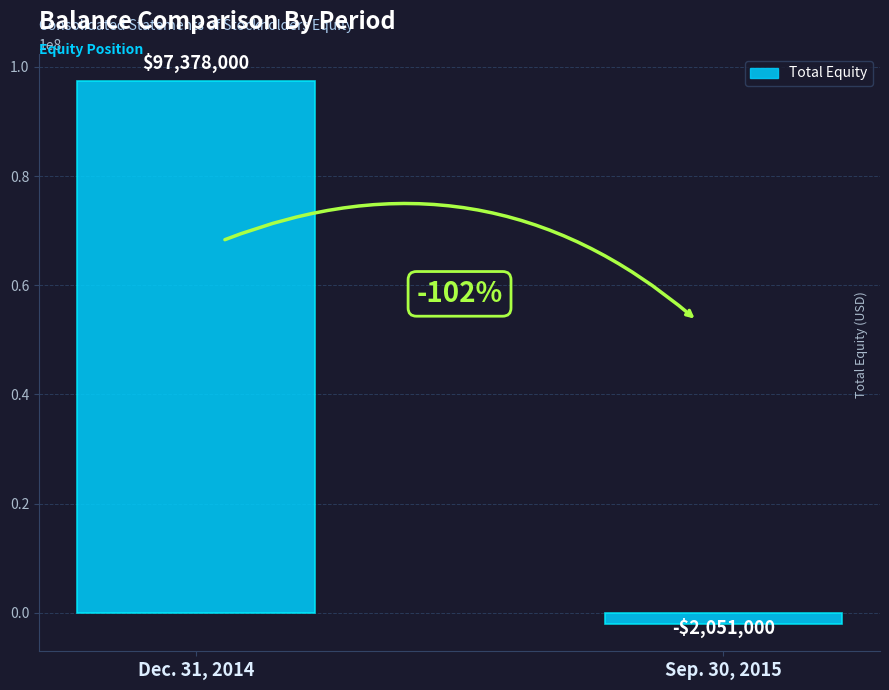

What is the approximate value at Sep. 30, 2015, to the nearest 10?

-2051000